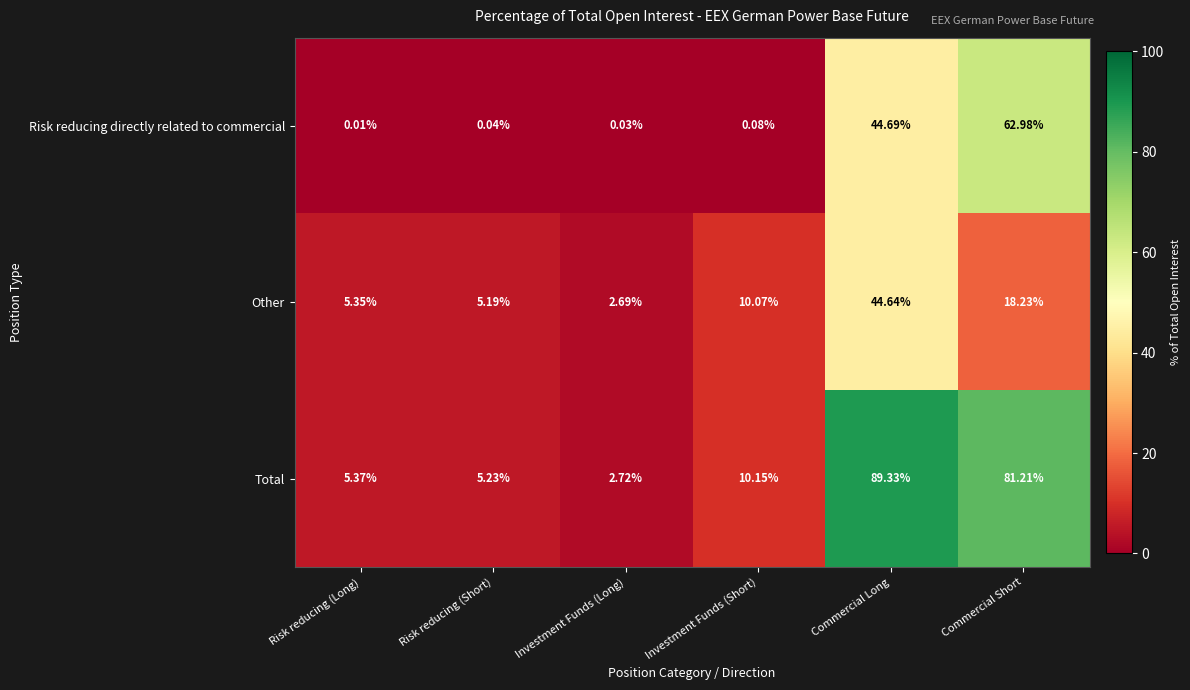

Which label corresponds to the largest value in the chart?

Commercial Long